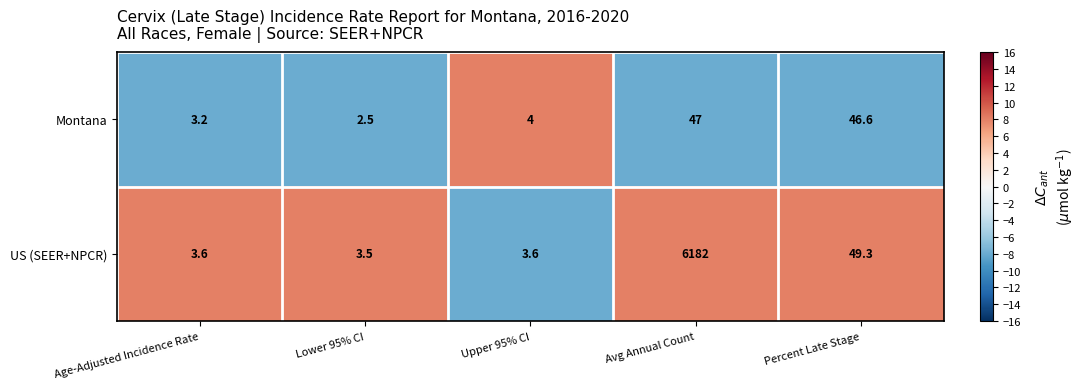

What is the difference between the second highest and second lowest values in the Montana series?

43.4